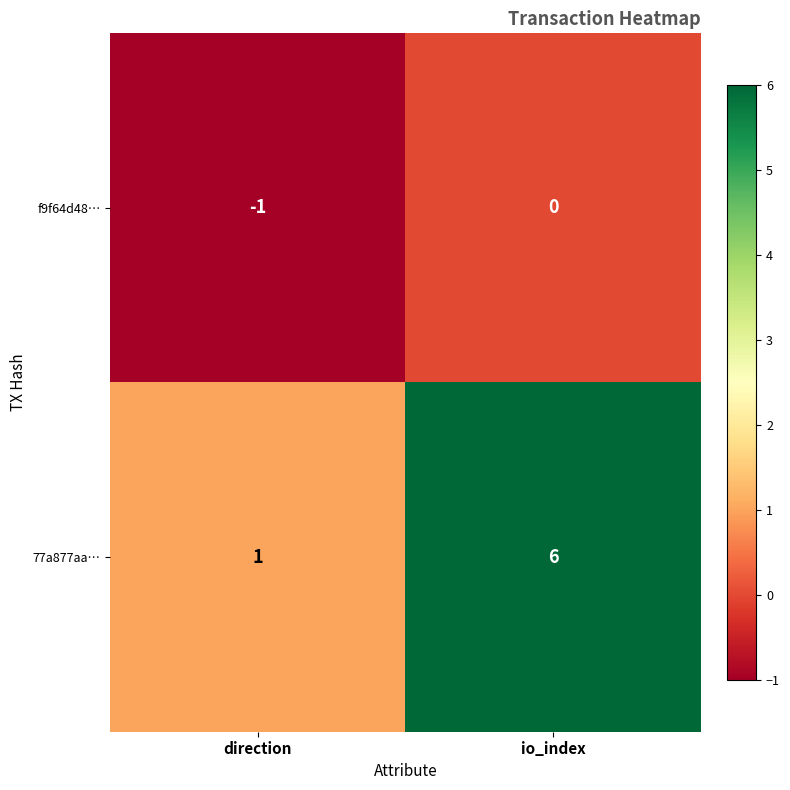

Which series has the widest spread of values?

77a877aa…